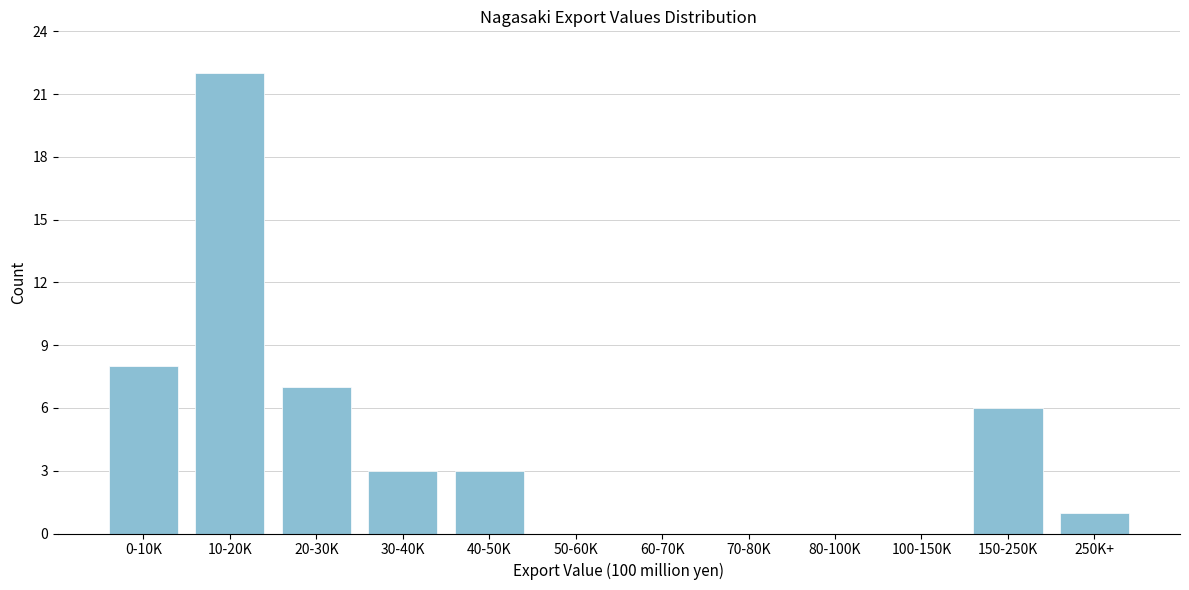

Reading left to right, list all the values displayed in this chart.

0-10K=8	10-20K=22	20-30K=7	30-40K=3	40-50K=3	50-60K=0	60-70K=0	70-80K=0	80-100K=0	100-150K=0	150-250K=6	250K+=1